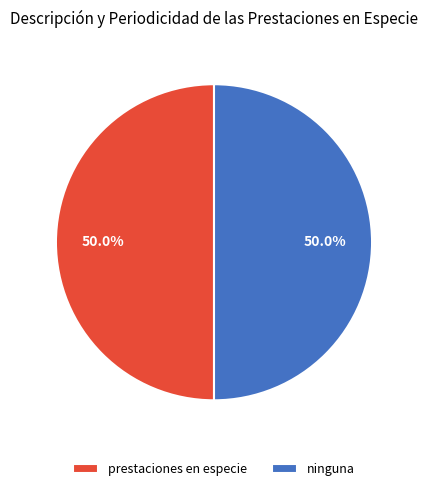

To the nearest percent, what is the combined percentage of ninguna and prestaciones en especie?

100%